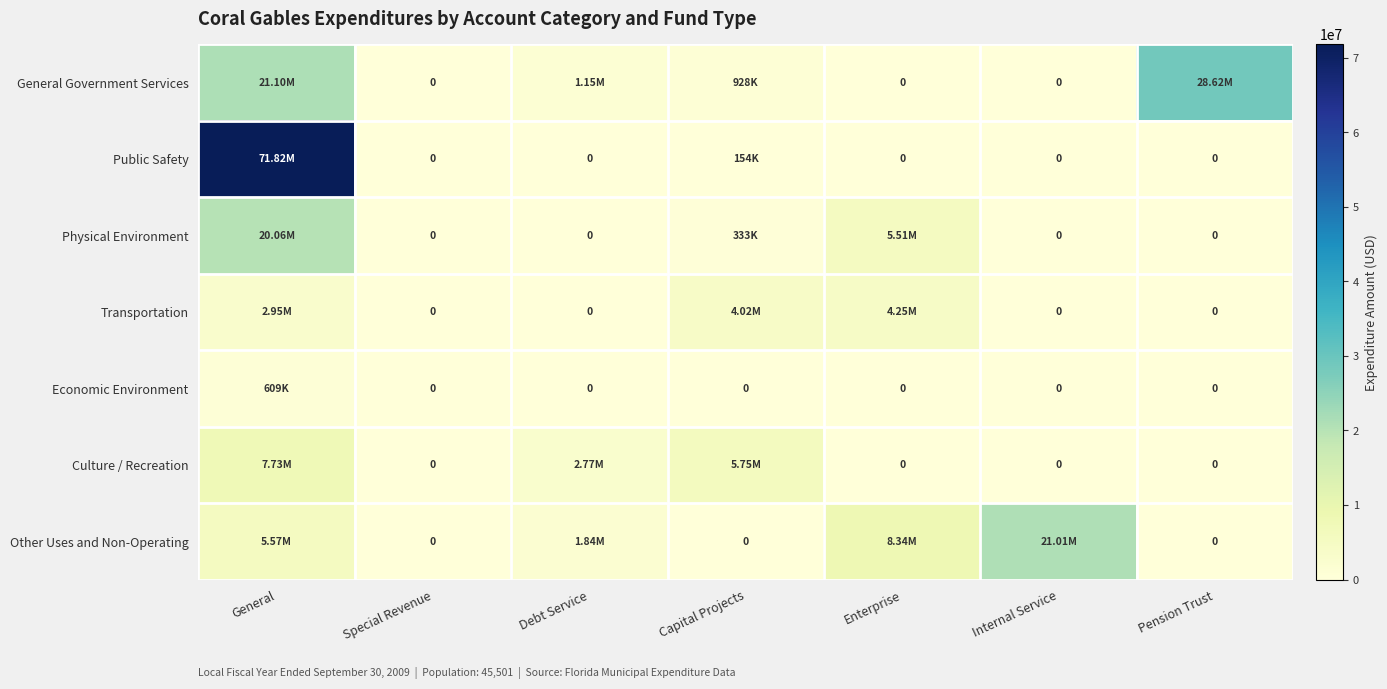

The Transportation series shows 2823542 at Pension Trust. True or false?

False